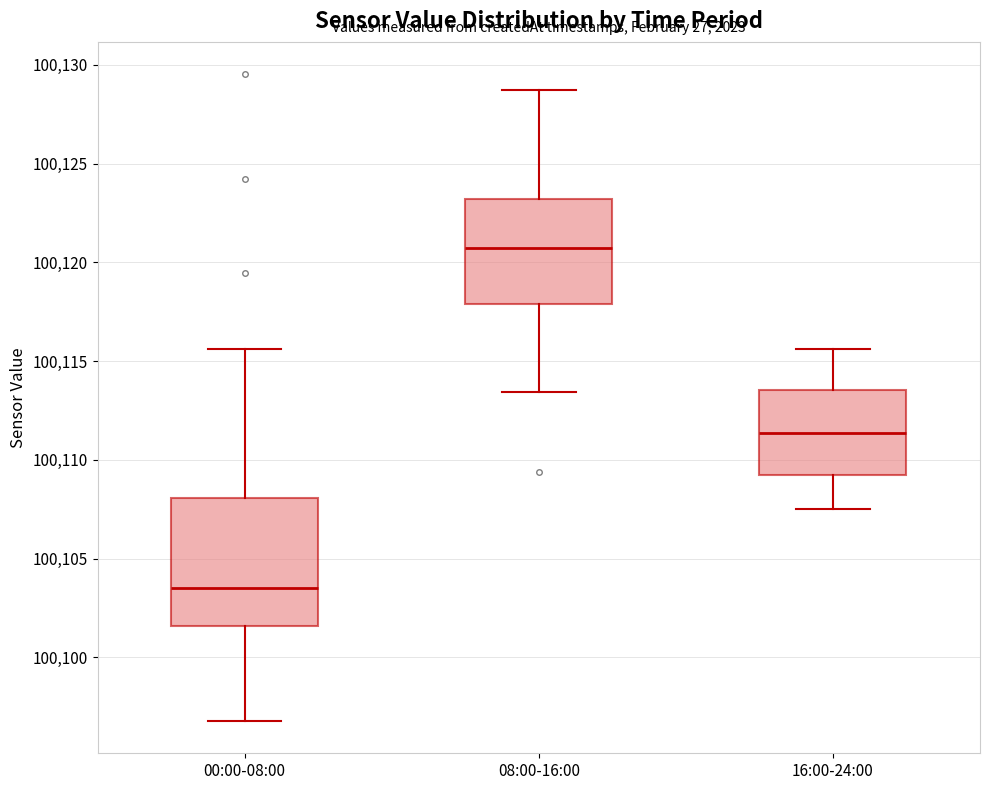

Comparing the boxes themselves (not the whiskers), which one is the tallest?

00:00-08:00